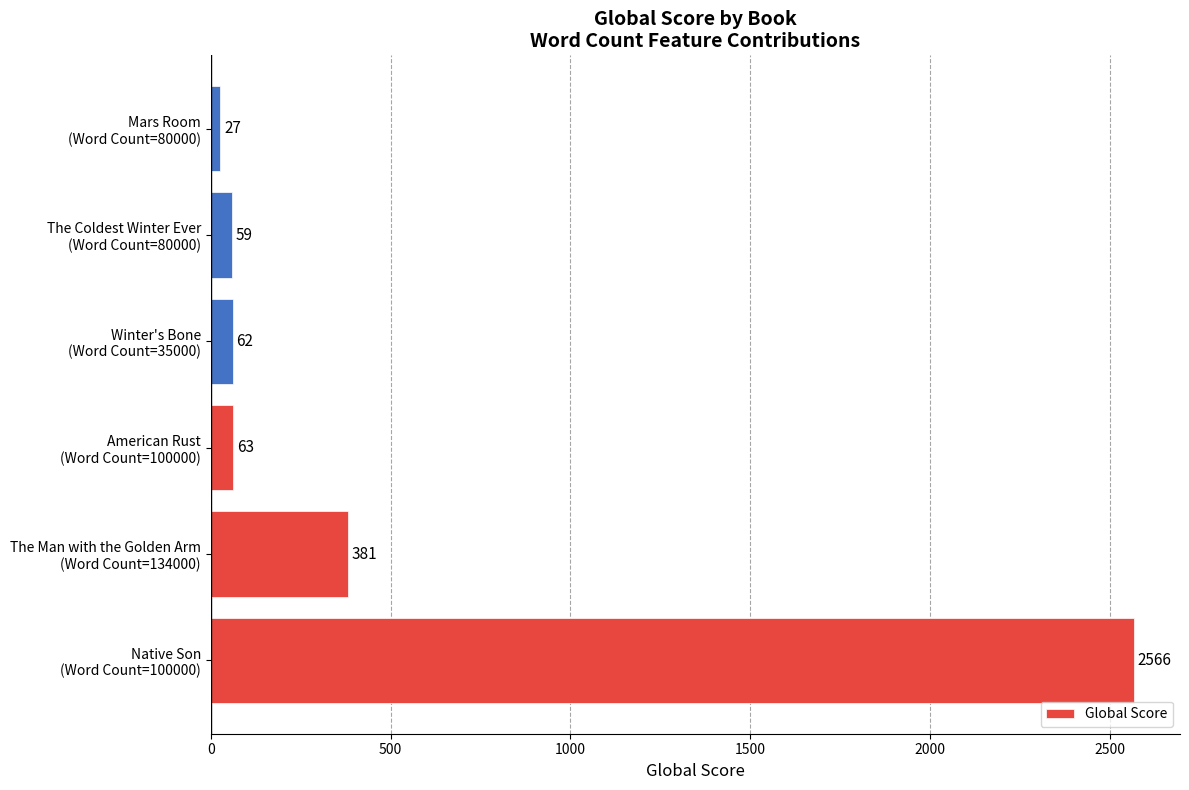

Reading bottom to top, what are all the values shown in this chart?

2566	381	63	62	59	27